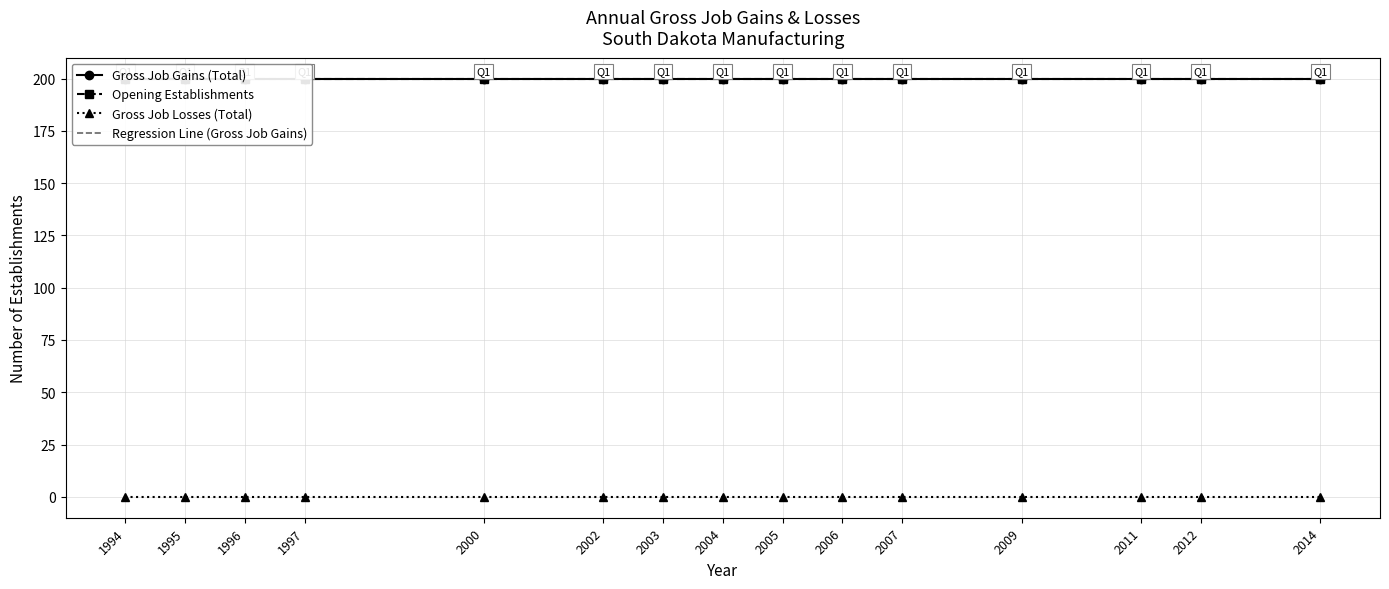

True or false: Opening Establishments and Gross Job Losses (Total) intersect in this chart.

False